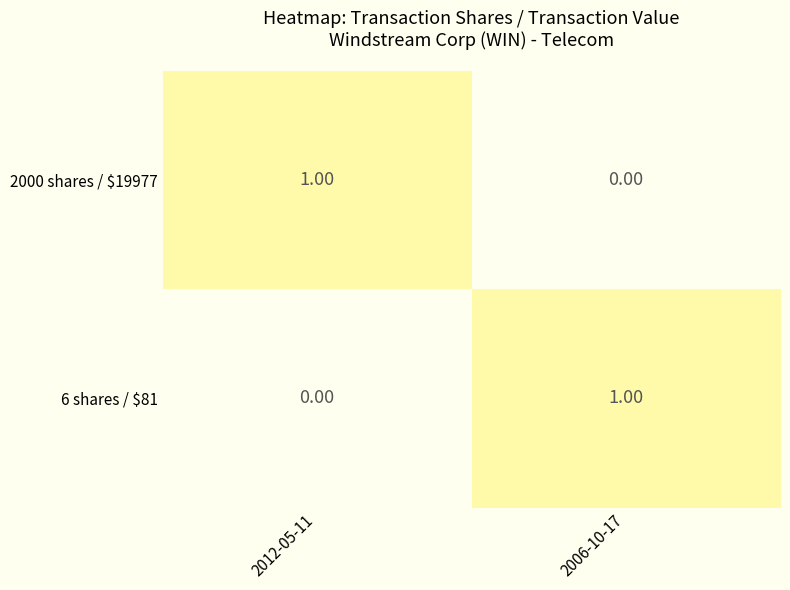

How many data points in 2000 shares / $19977 are less than 1?

1